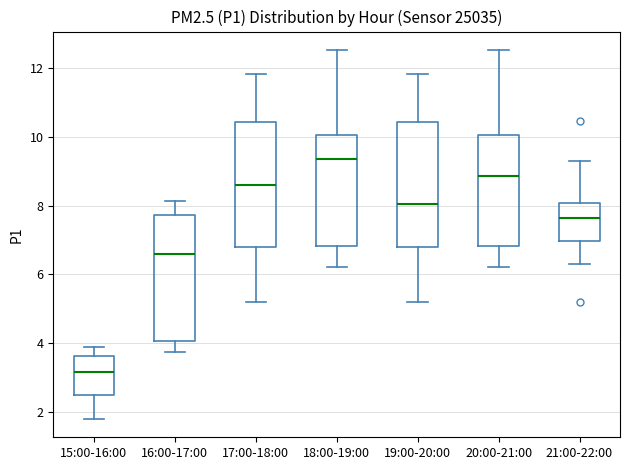

Which box has the lowest median line?

15:00-16:00